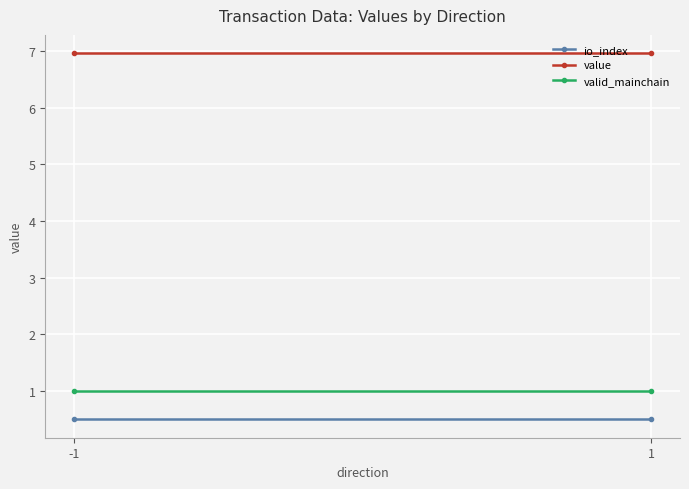

True or false: valid_mainchain has a value of 0.4 at -1.

False